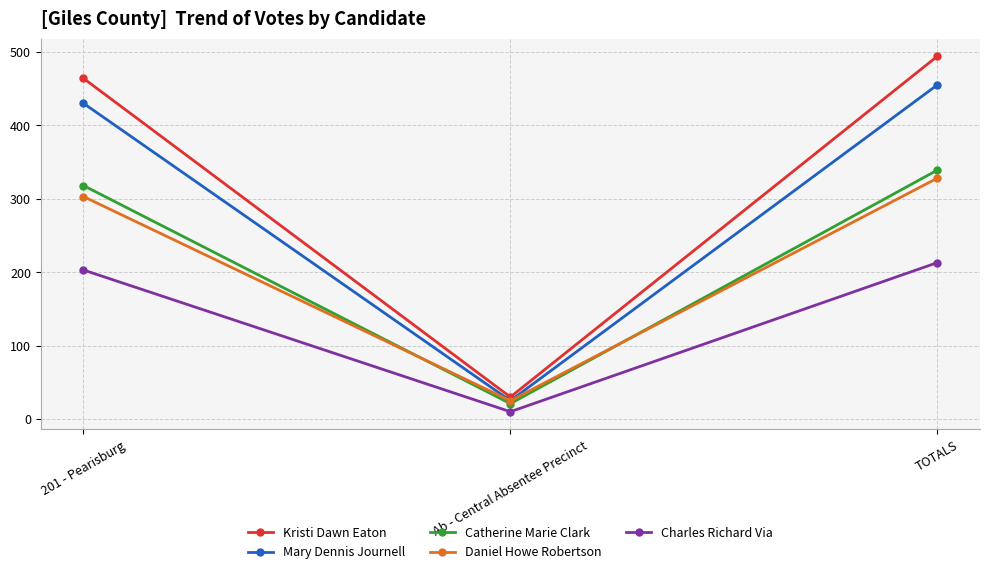

Which series has the largest range (max minus min)?

Kristi Dawn Eaton